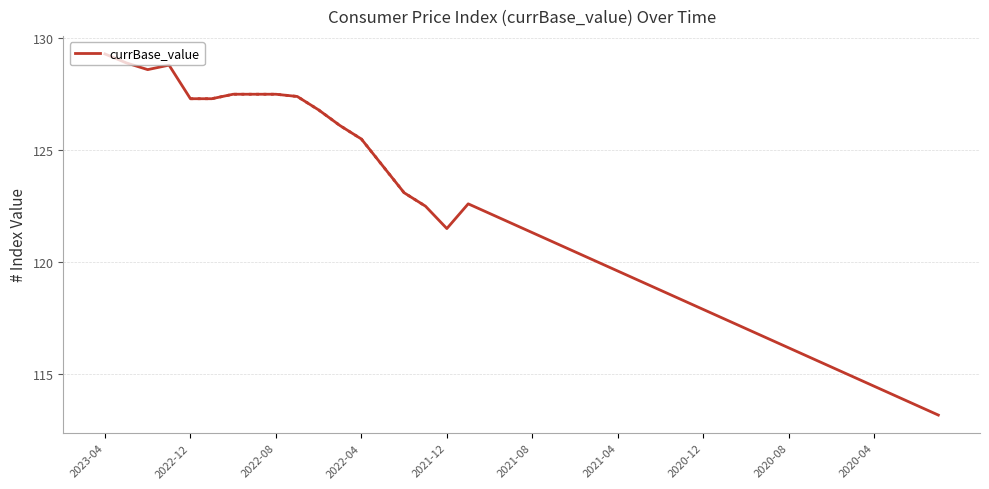

What is the greatest value displayed?

129.3